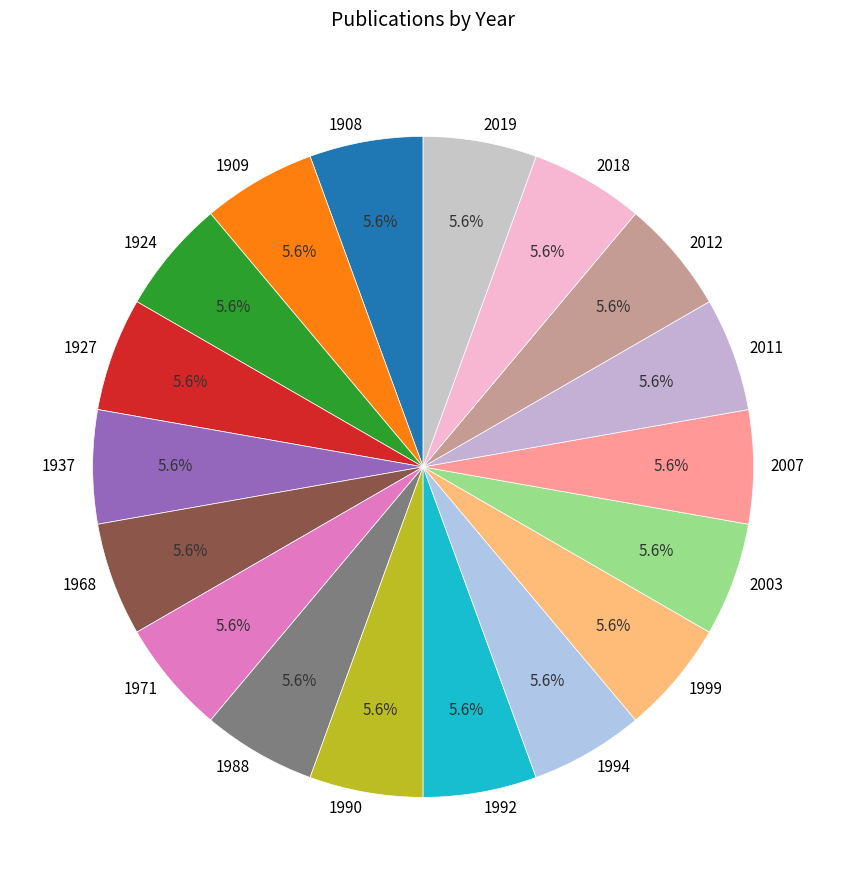

What is the ratio of the value at 2007 to the value at 2011?

1.0